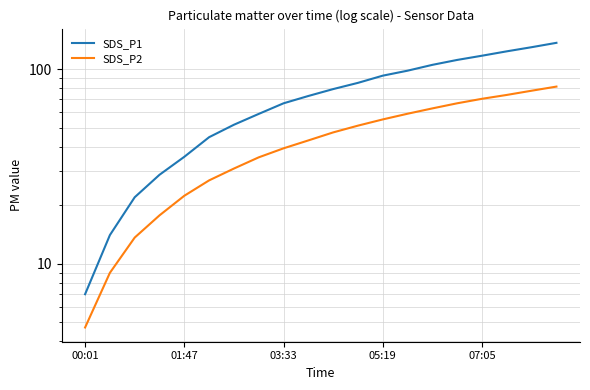

What are all the series names shown in the legend?

SDS_P1, SDS_P2